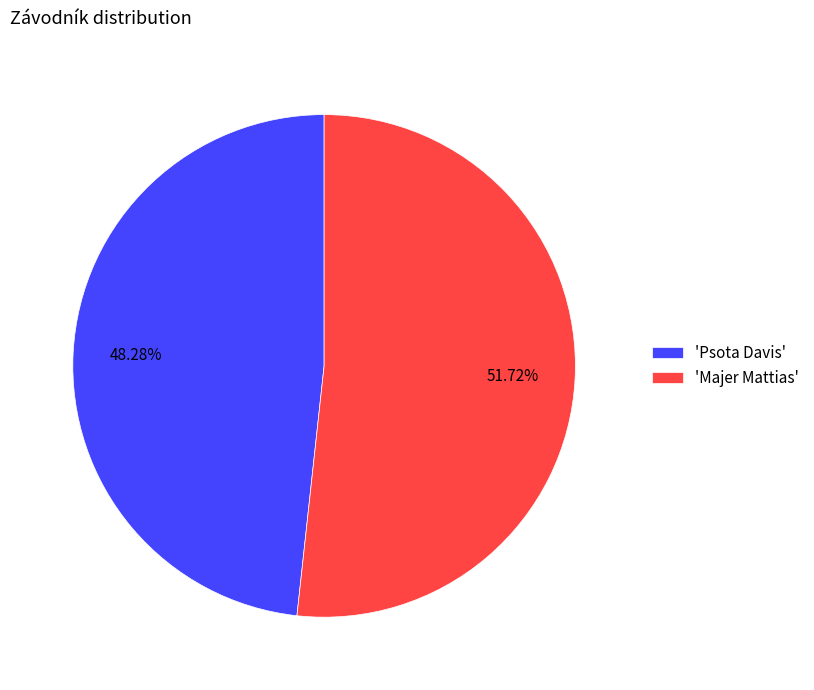

Which category has the biggest portion of the pie?

'Majer Mattias'